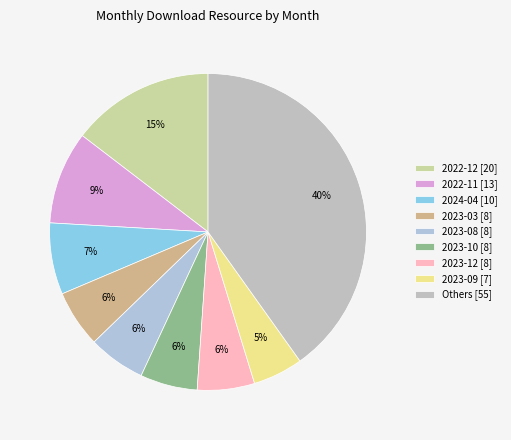

Count the number of slices in the pie.

9